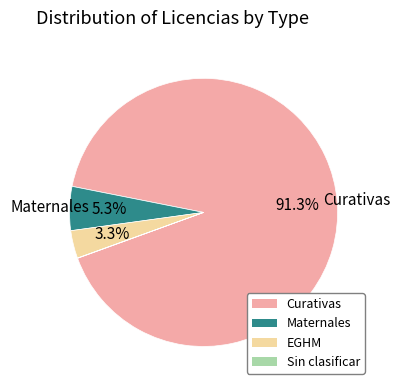

Which slice is the largest?

Curativas